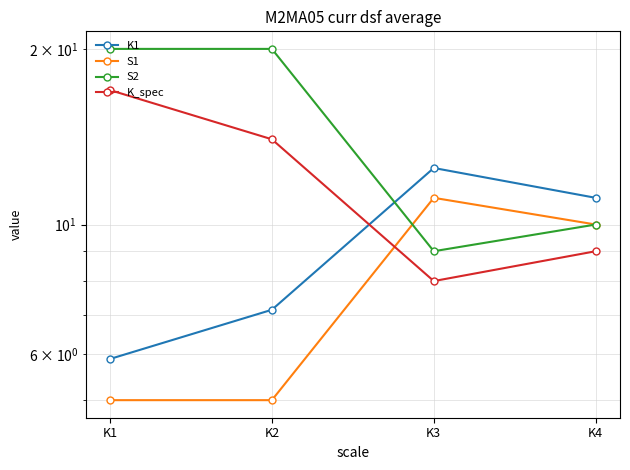

Reading left to right, list all the values displayed in this chart.

K1: K1=5.9	K2=7.1	K3=12.5	K4=11.1
S1: K1=5.0	K2=5.0	K3=11.1	K4=10.0
S2: K1=20.0	K2=20.0	K3=9.0	K4=10.0
K_spec: K1=17.0	K2=14.0	K3=8.0	K4=9.0